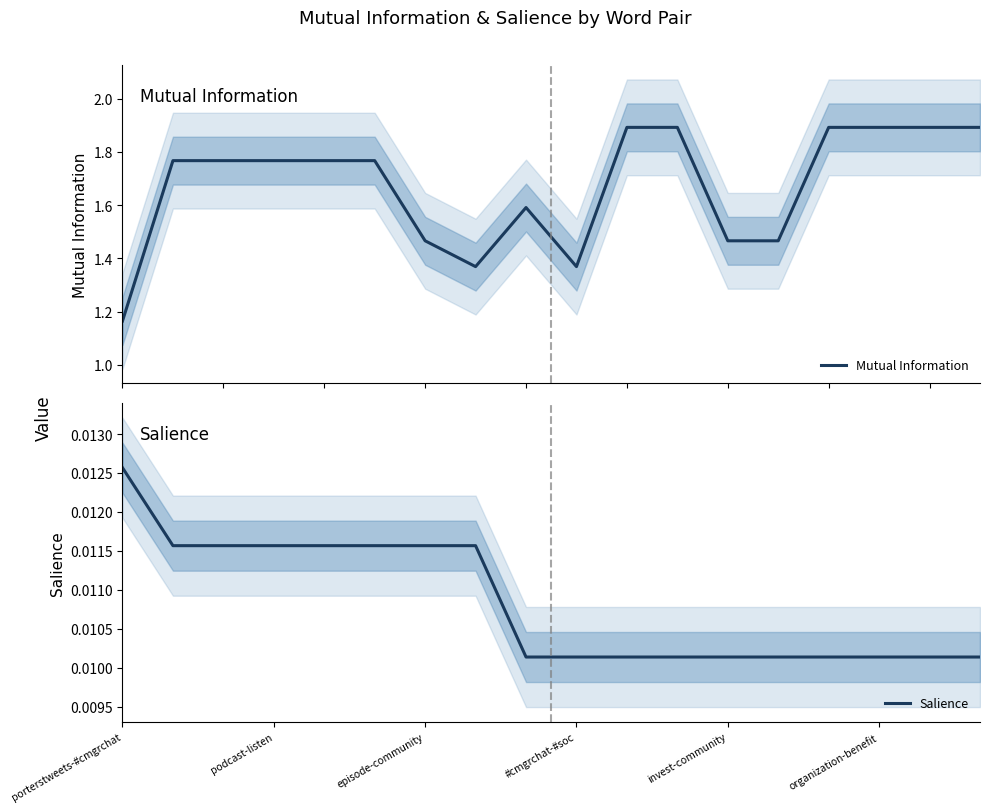

What is the maximum value for Mutual Information?

1.9